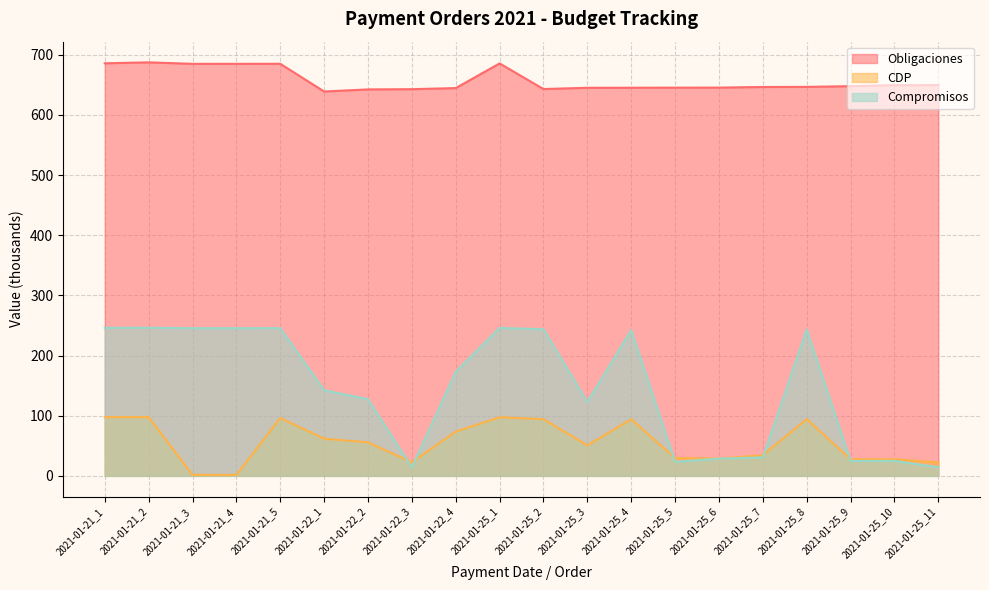

What is the minimum value for CDP?

1.6